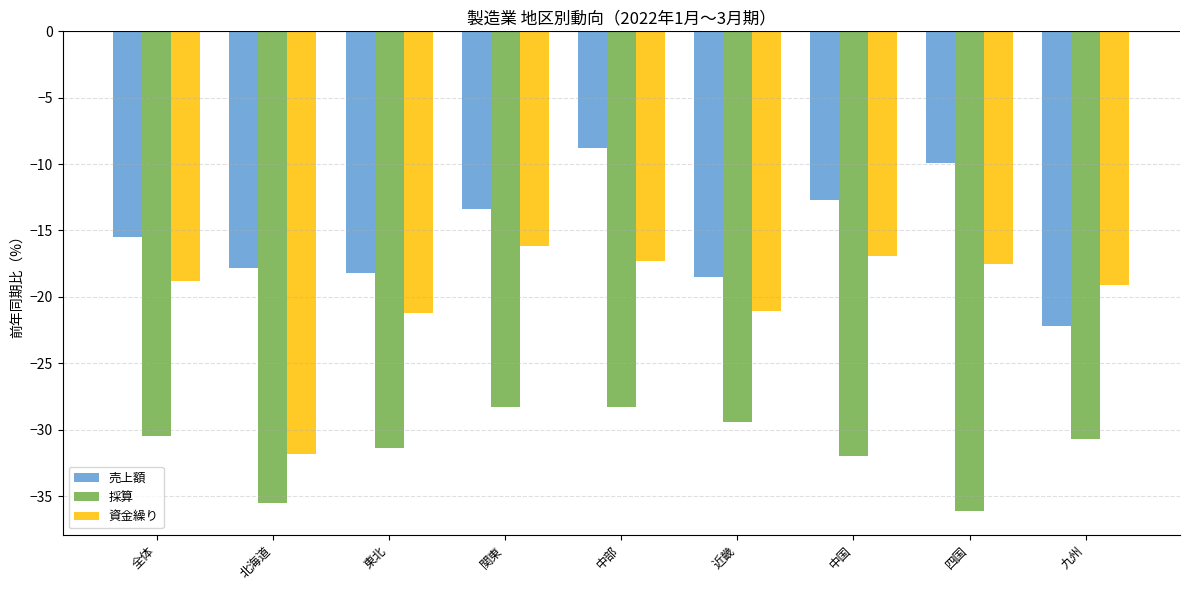

Read the 資金繰り value at 北海道.

-31.8